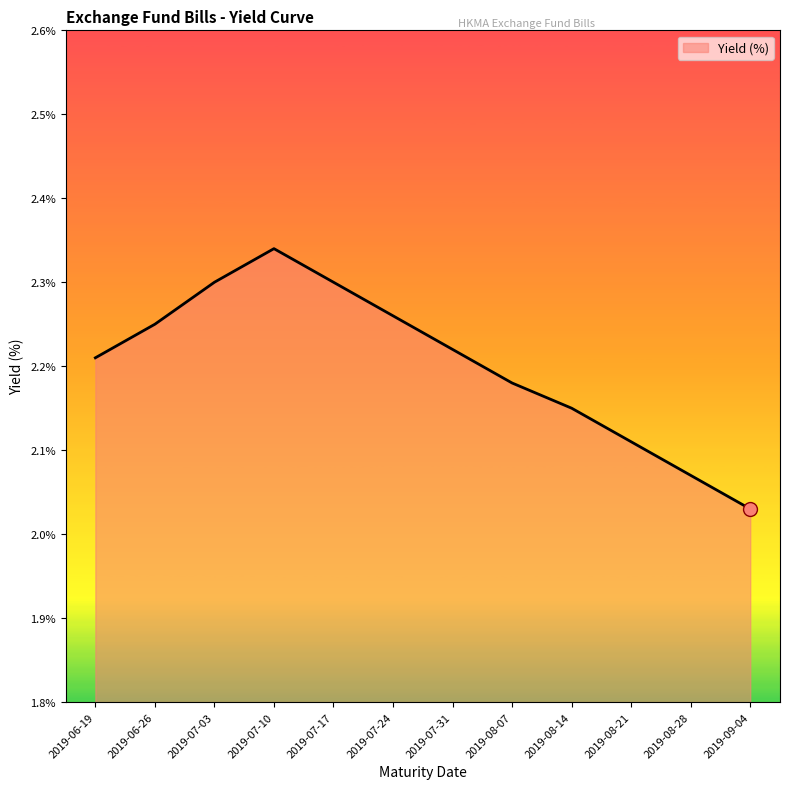

The value at 2019-07-03 is 0.9. True or false?

False